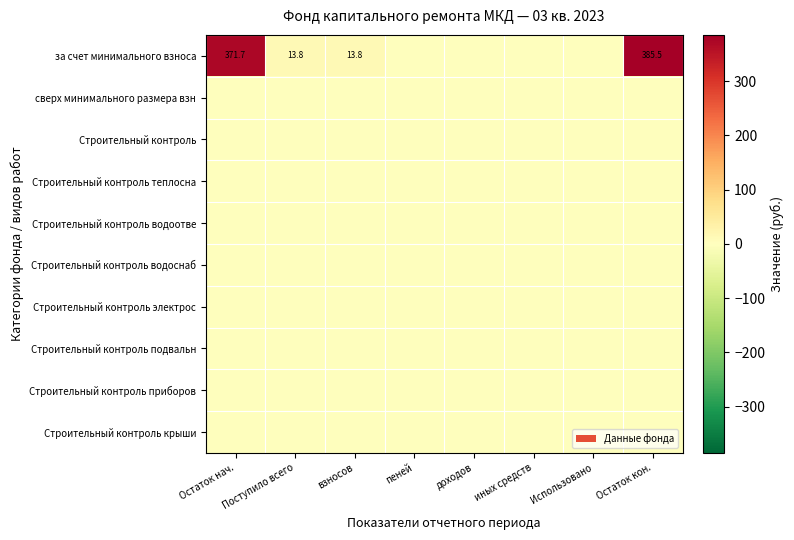

Count the number of data series in this chart.

10